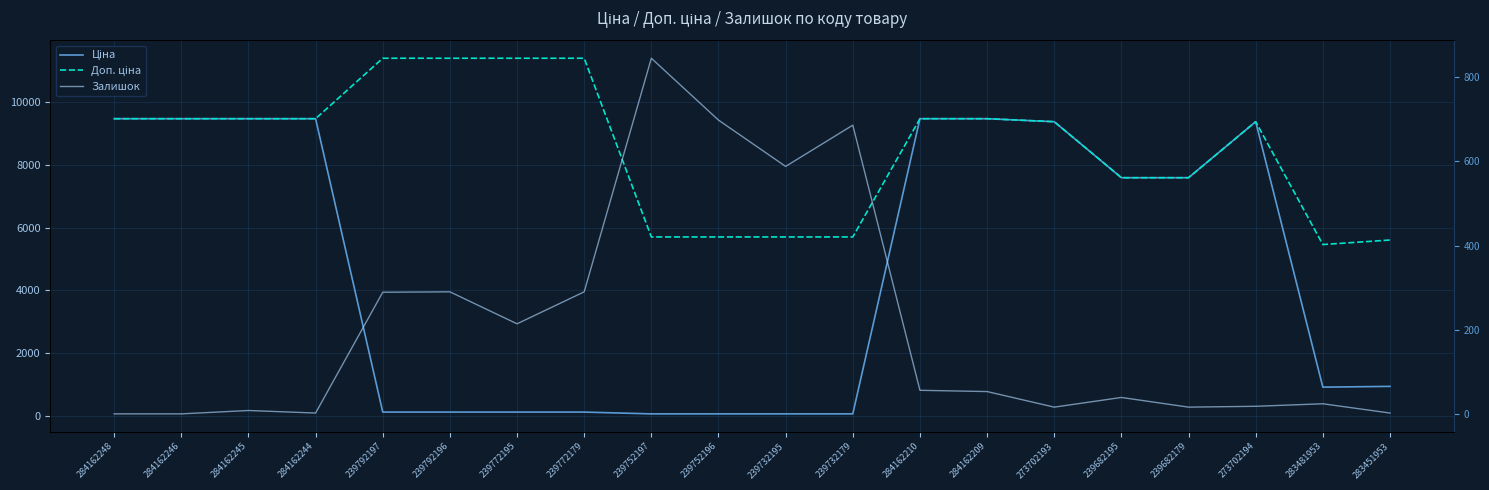

What is the total value across all series at 284162244?

18962.1